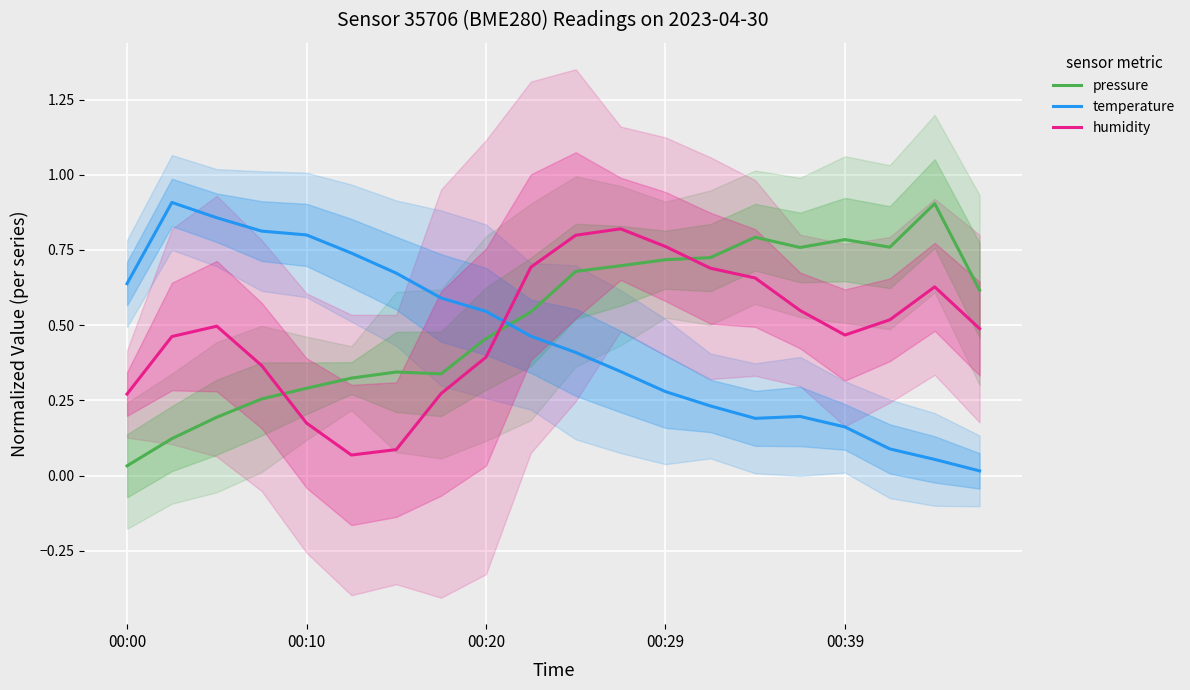

What position from the left is 19?

20